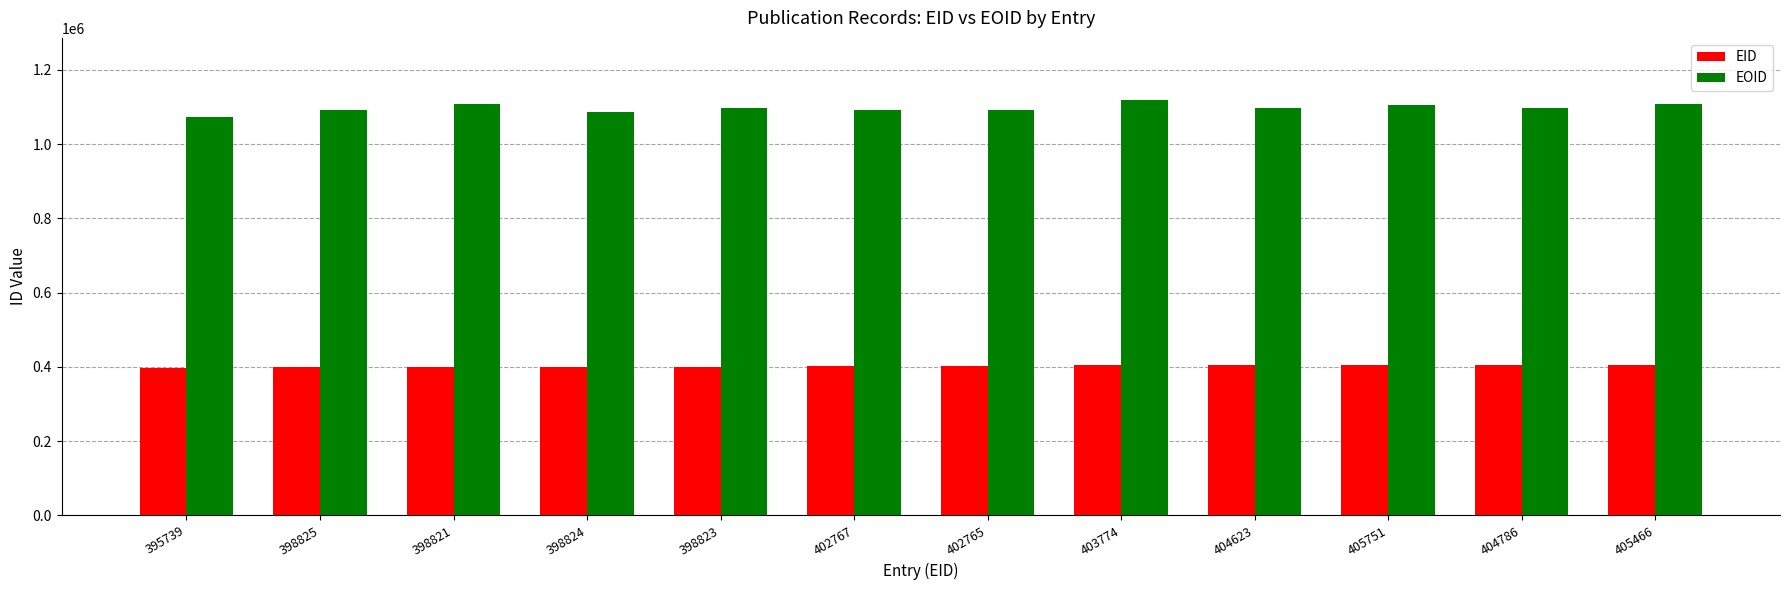

How many data points does each series have?

12